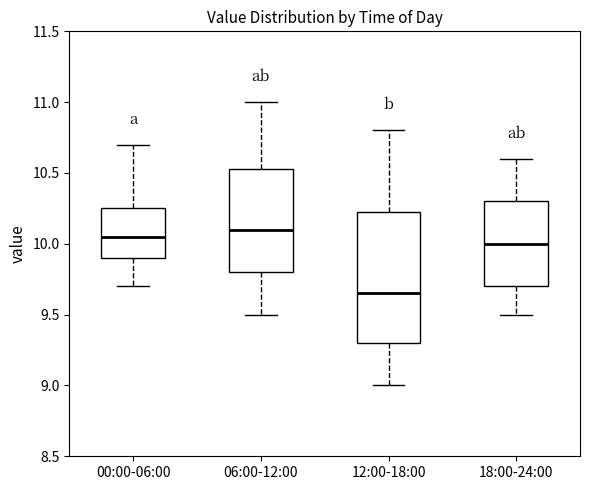

Which box is the tallest, from its lower edge to its upper edge?

12:00-18:00